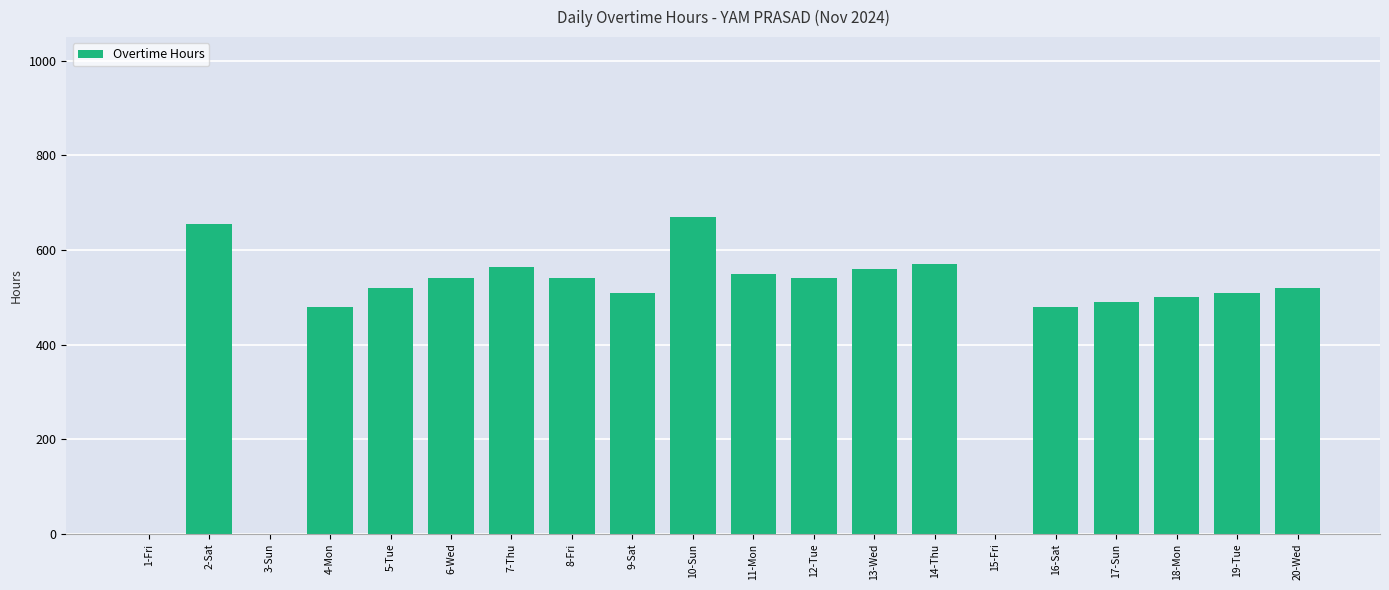

The value at 15-Fri is 366. True or false?

False